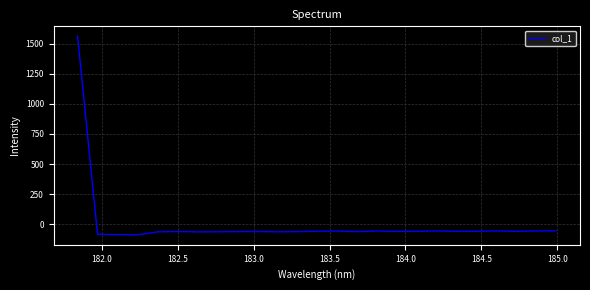

What is the smallest value displayed?

-87.1